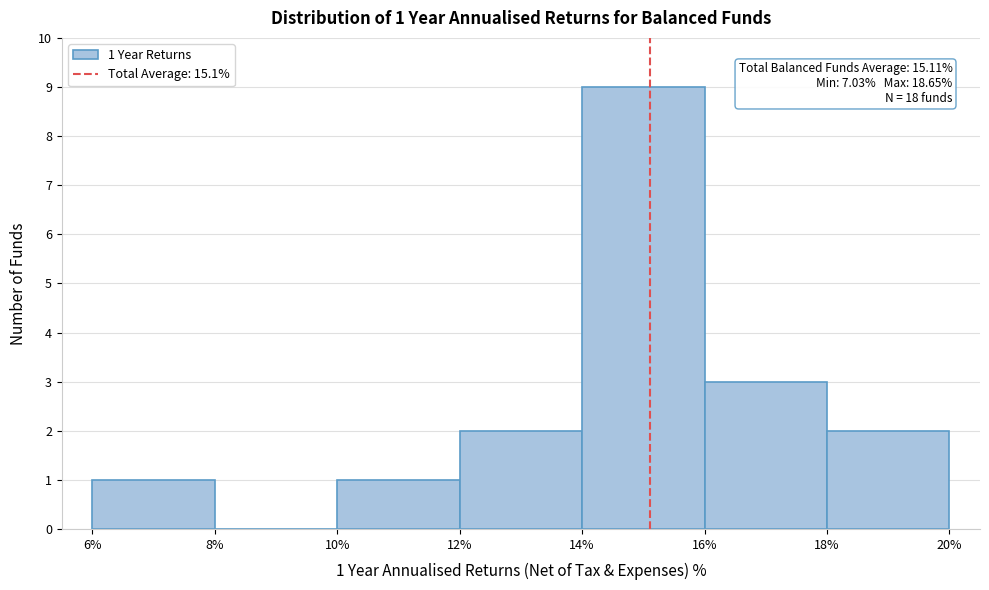

Which range on the x-axis has the tallest bar?

14% to 16%